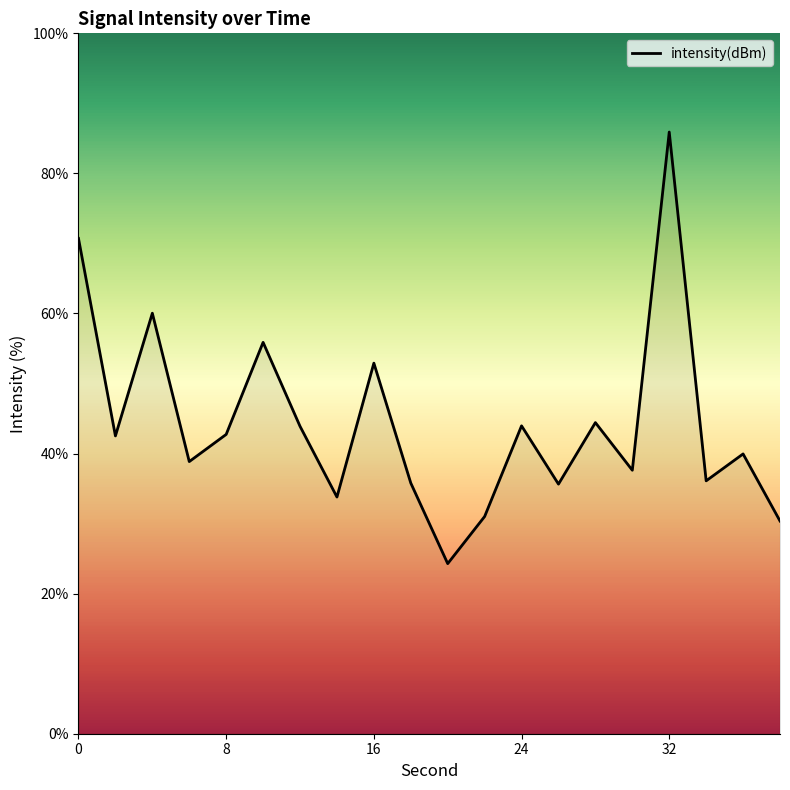

What is the maximum value shown in the chart?

85.9